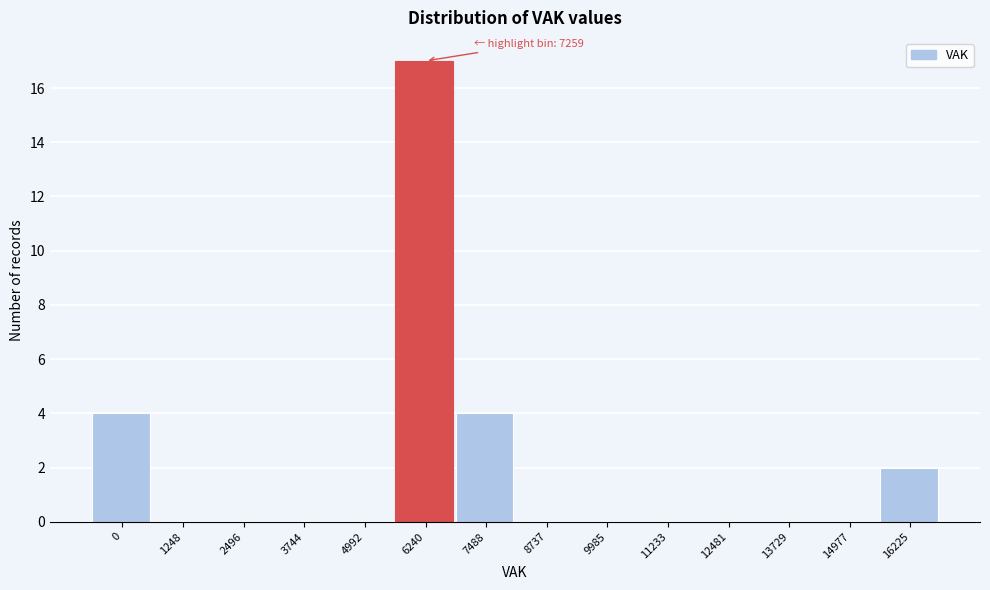

Reading left to right, list all the values displayed in this chart.

0=4	1248=0	2496=0	3744=0	4992=0	6240=17	7488=4	8737=0	9985=0	11233=0	12481=0	13729=0	14977=0	16225=2